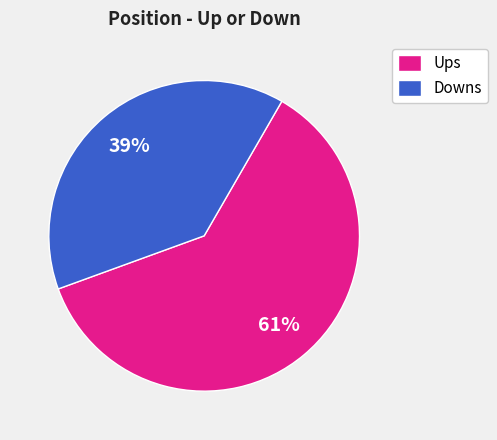

What is the largest slice in the pie chart?

Ups